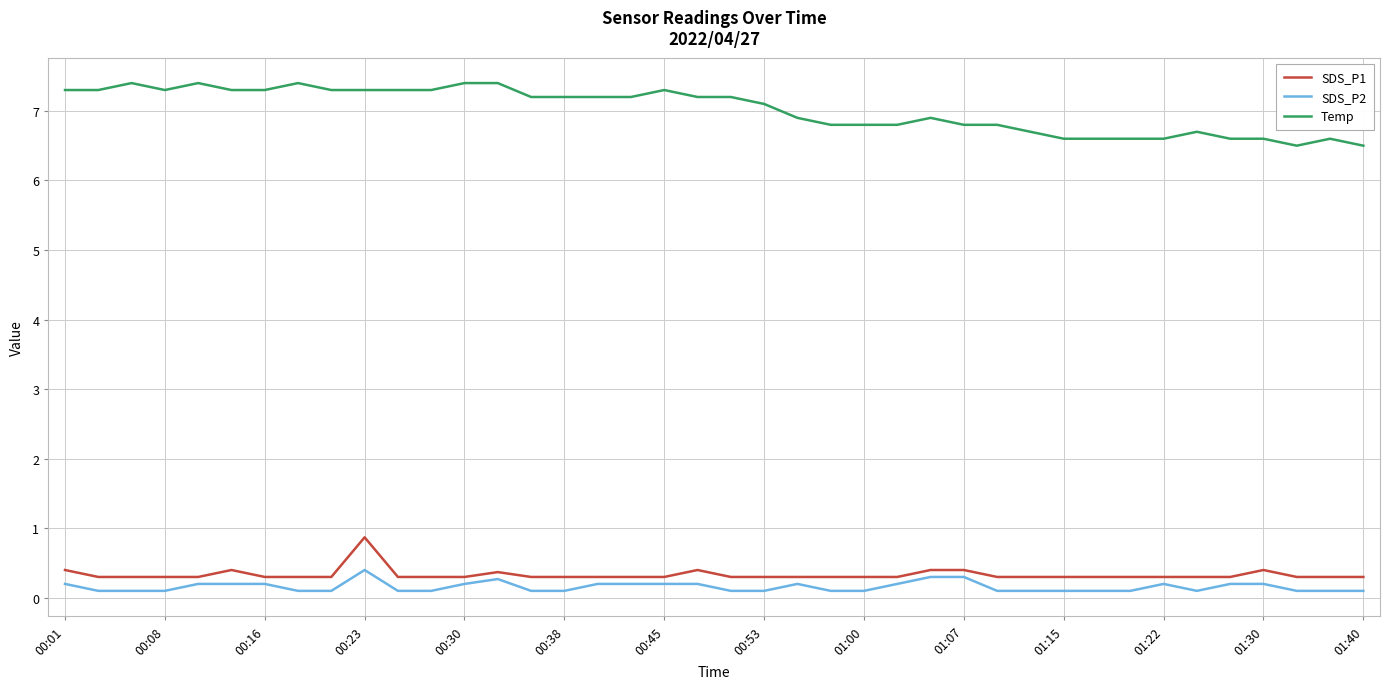

What is the difference between the maximum and minimum values in the SDS_P1 series?

0.6